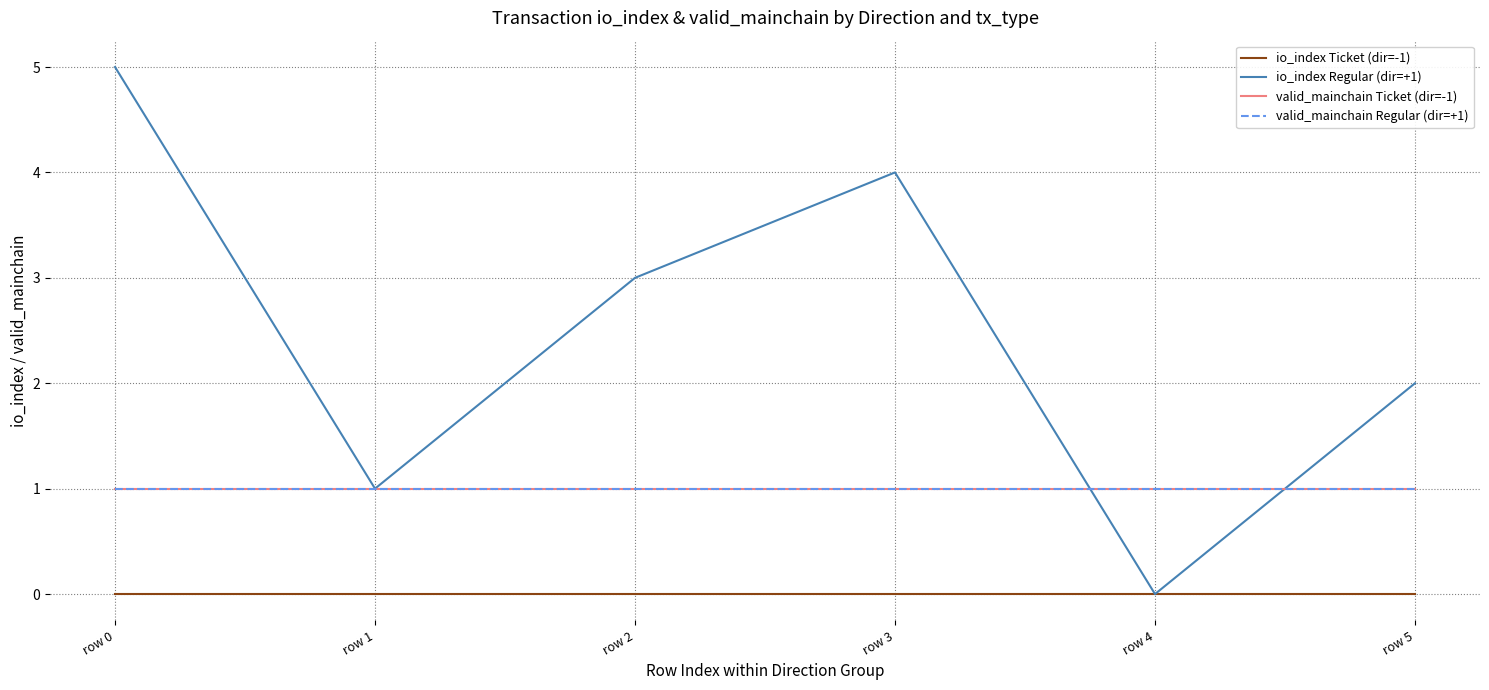

Reading left to right, extract all data points from this chart.

io_index Ticket (dir=-1): row 0=0	row 1=0	row 2=0	row 3=0	row 4=0	row 5=0
io_index Regular (dir=+1): row 0=5	row 1=1	row 2=3	row 3=4	row 4=0	row 5=2
valid_mainchain Ticket (dir=-1): row 0=1	row 1=1	row 2=1	row 3=1	row 4=1	row 5=1
valid_mainchain Regular (dir=+1): row 0=1	row 1=1	row 2=1	row 3=1	row 4=1	row 5=1